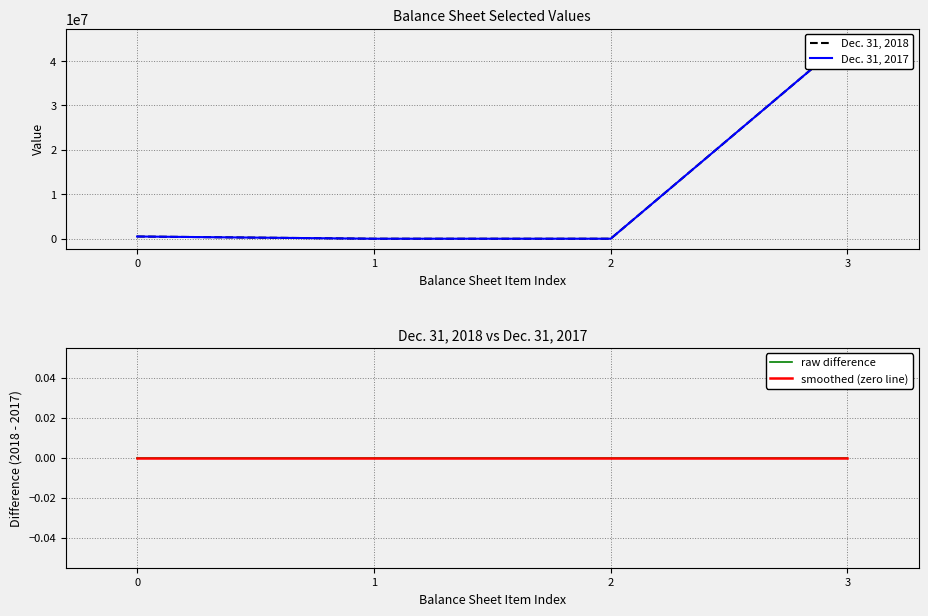

True or false: smoothed (zero line) and raw difference cross at least once.

False